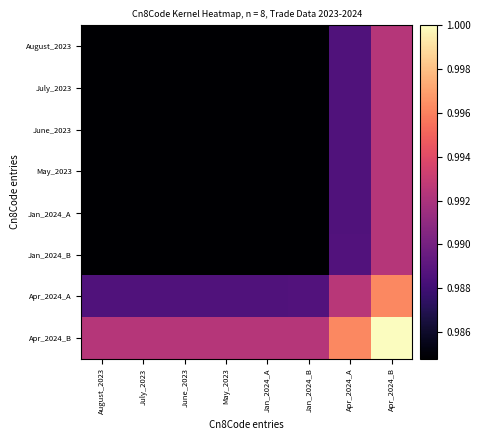

Which series has the widest spread of values?

Apr_2024_B